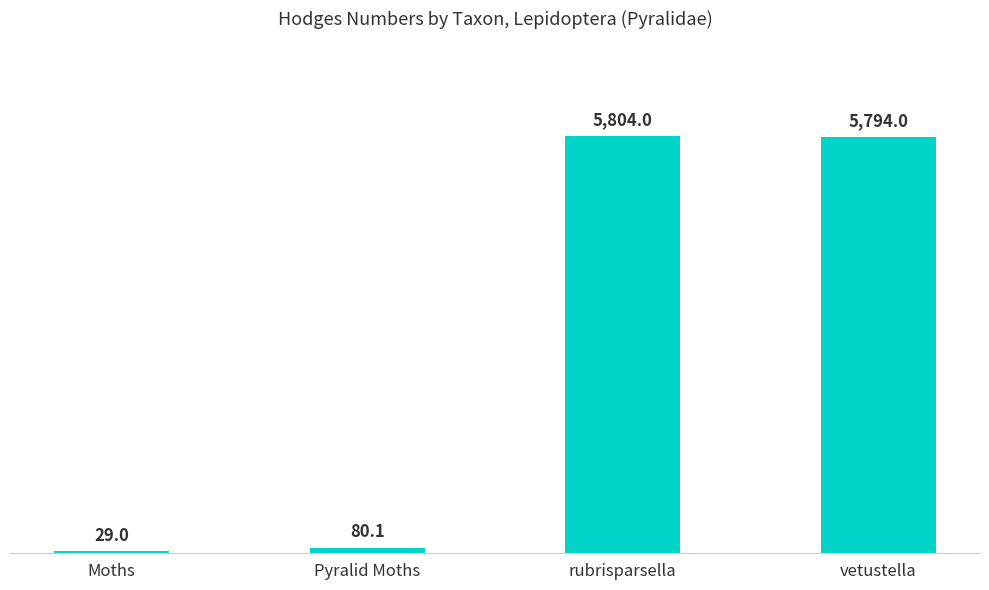

What is the minimum value shown in the chart?

29.0